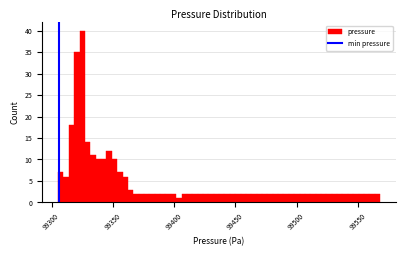

Read against the x-axis, roughly where is the centre of the tallest bar?

99325